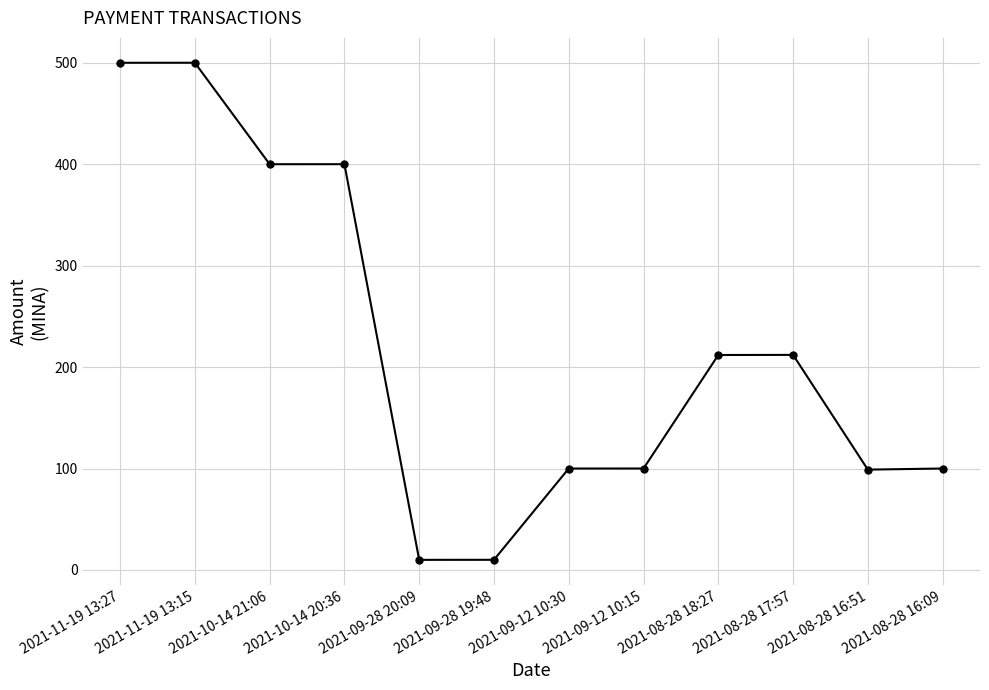

True or false: the data has more than 0 interior local peaks.

True